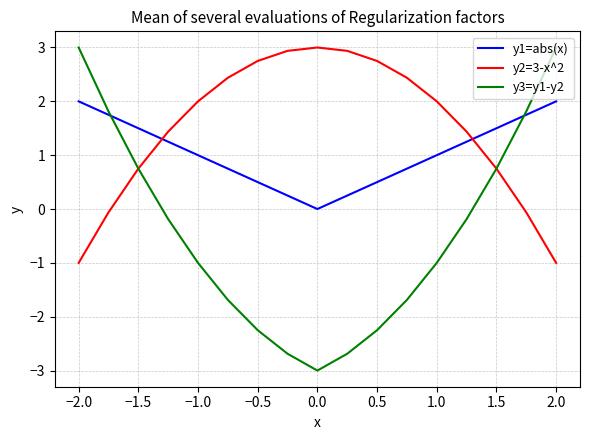

Which series has the largest total across all categories?

y2=3-x^2